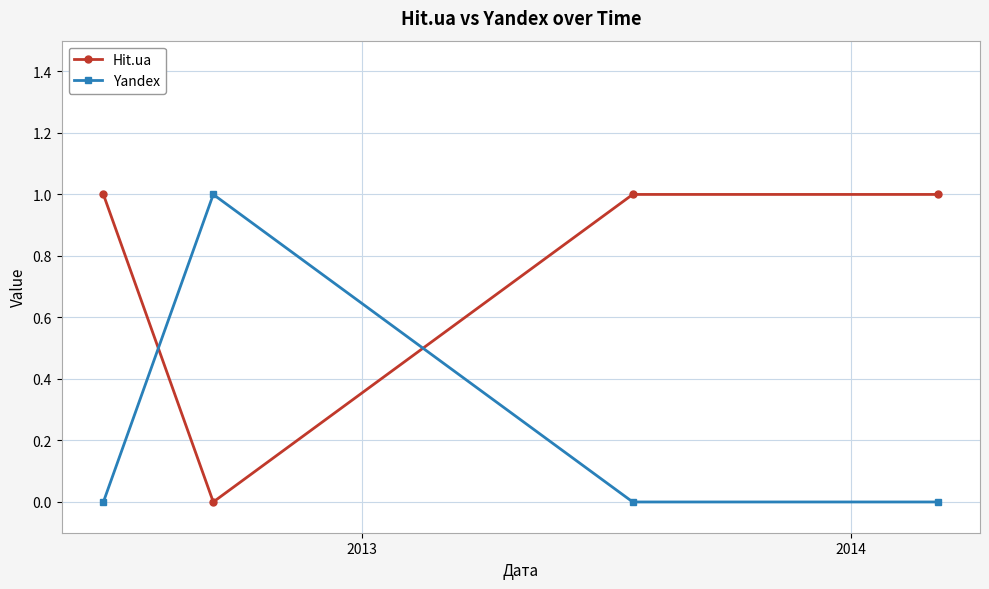

Rank the series by their average value, from highest to lowest.

Hit.ua, Yandex